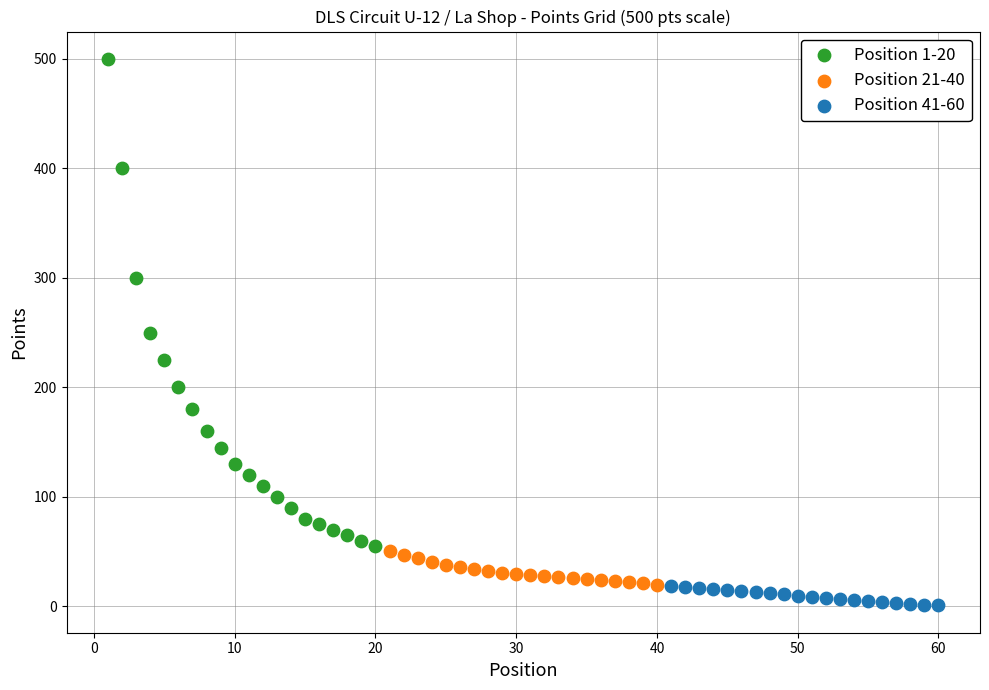

Which series reaches the maximum Y coordinate?

Position 1-20